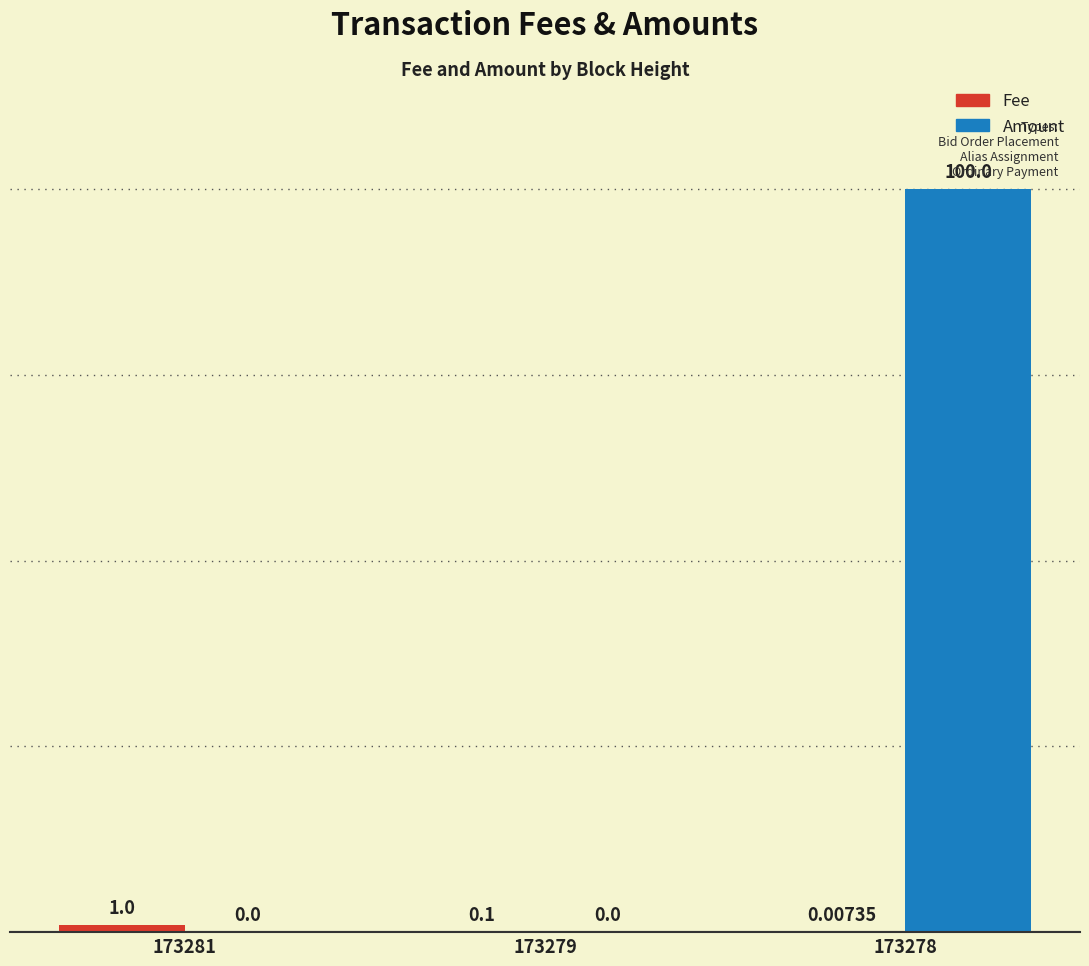

Does the chart contain stacked bars?

No